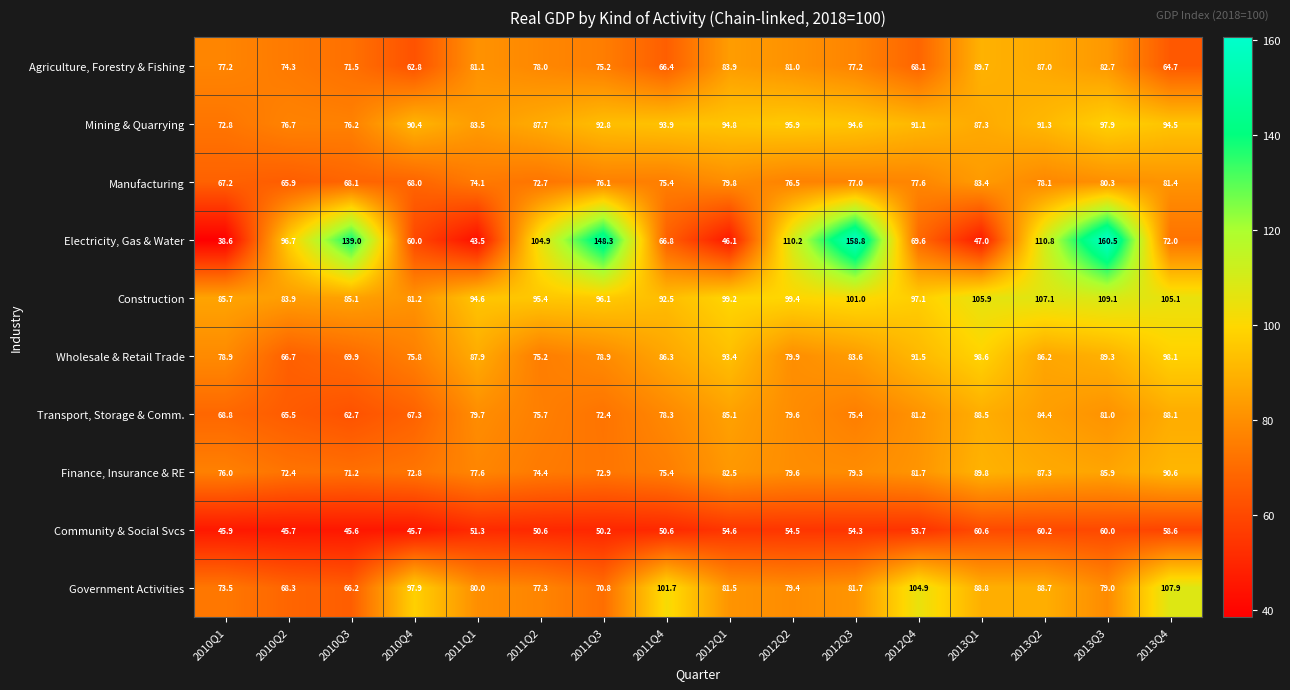

What is the sum of the Mining & Quarrying values at 2013Q2 and 2010Q1?

164.1